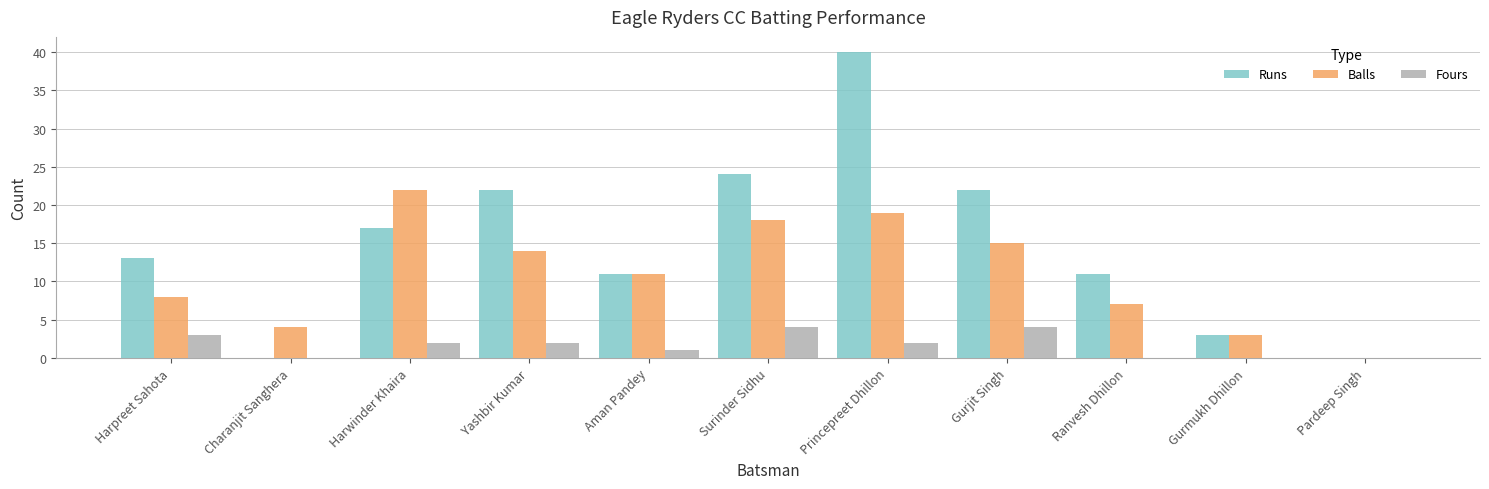

Between Aman Pandey and Princepreet Dhillon, which series saw the biggest shift?

Runs